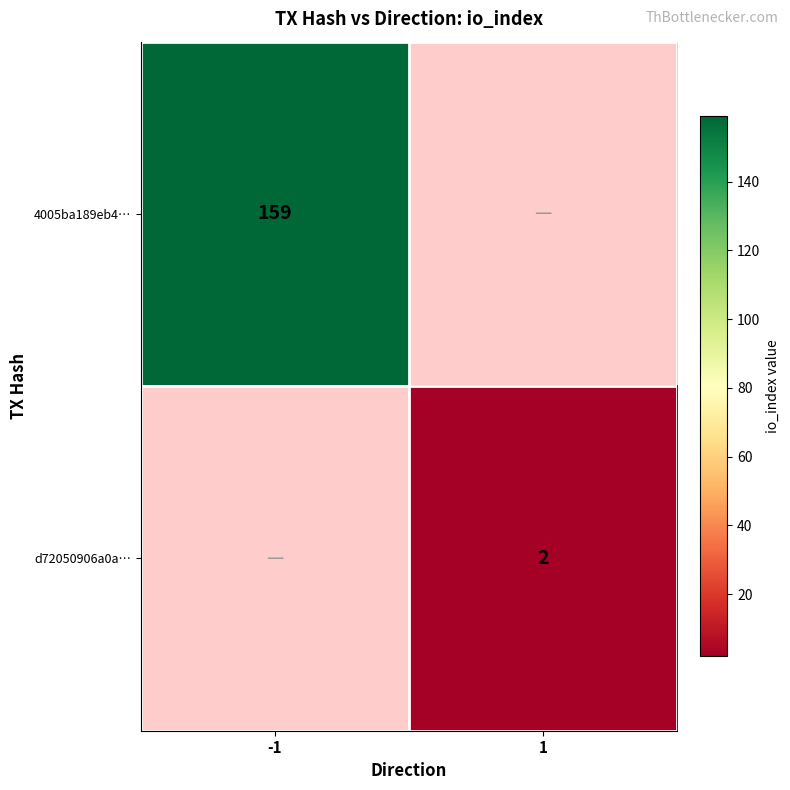

Is the value of 4005ba189eb4… at -1 greater than the value of d72050906a0a… at 1?

Yes